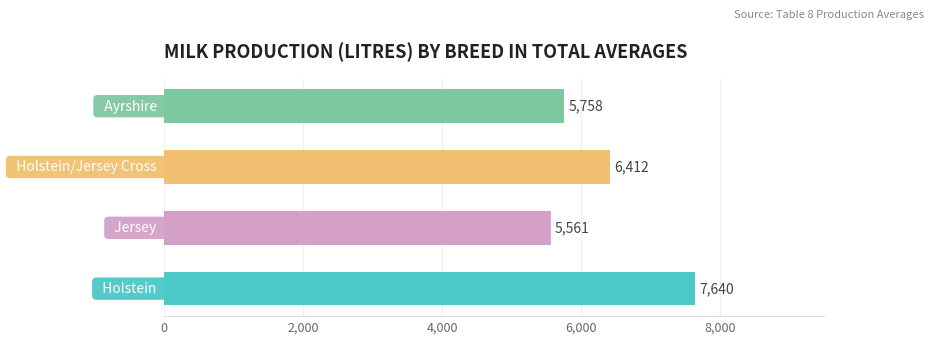

What is the difference between the maximum and minimum values?

2079